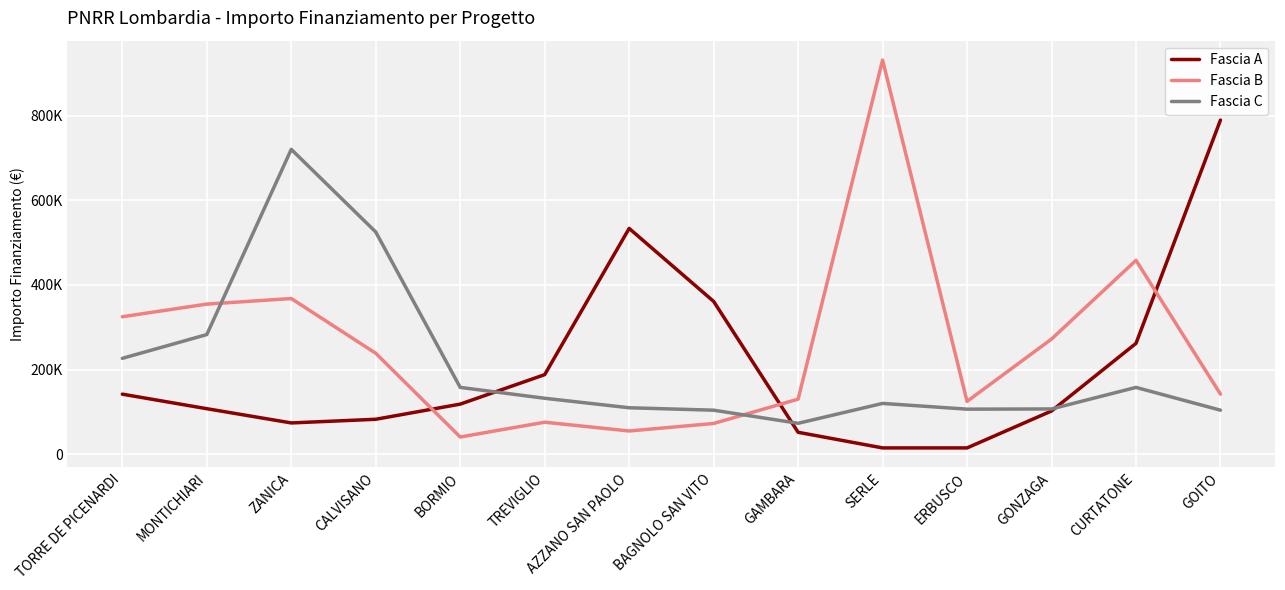

Which series has the largest range (max minus min)?

Fascia B